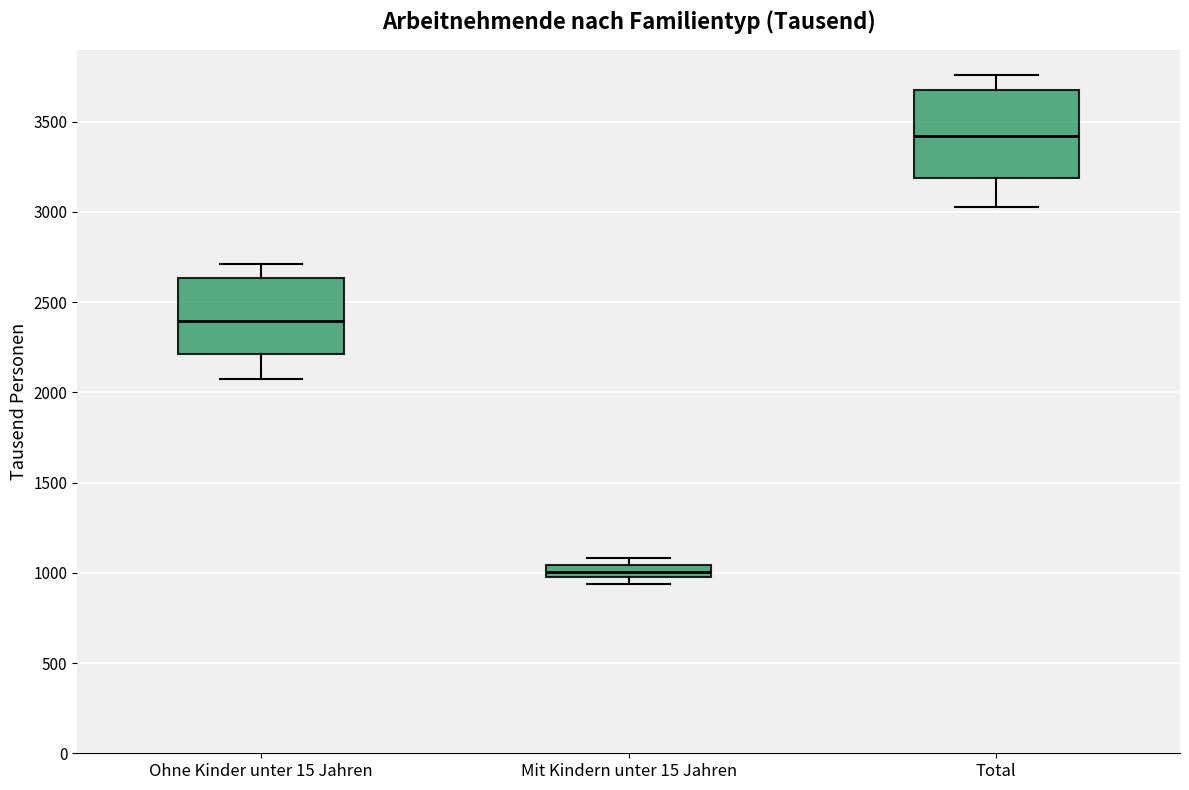

Which box's median line is the lowest?

Mit Kindern unter 15 Jahren